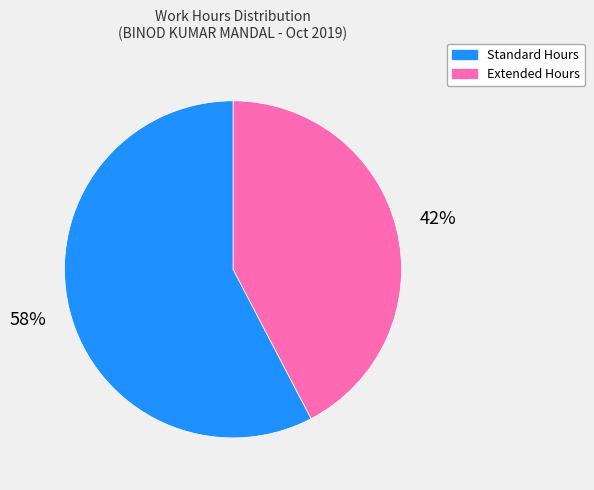

Count the number of slices in the pie.

2